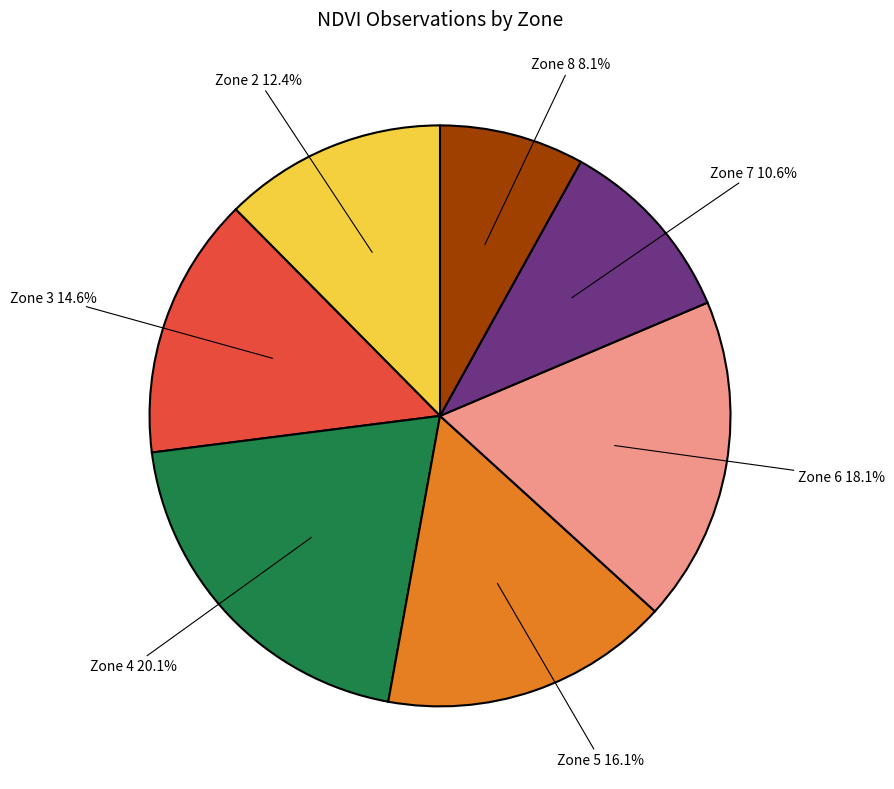

Does any single category account for the majority?

No